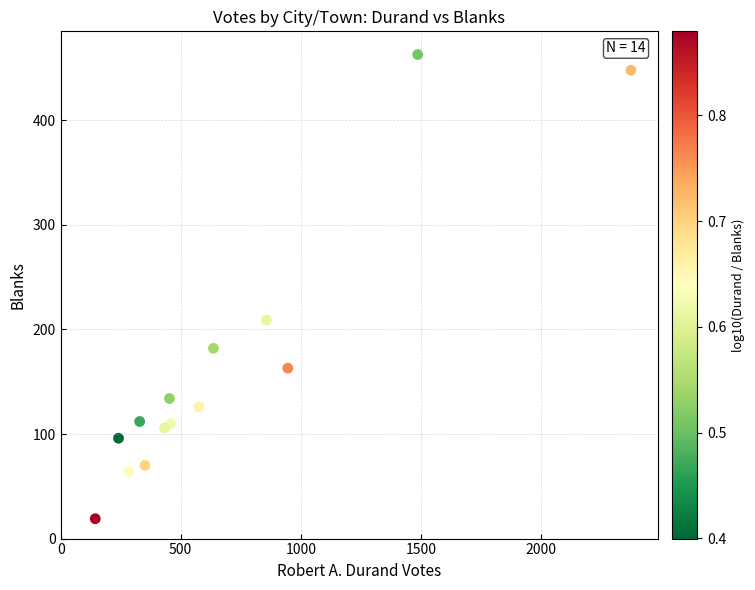

What is the range of X values (max minus min)?

2231